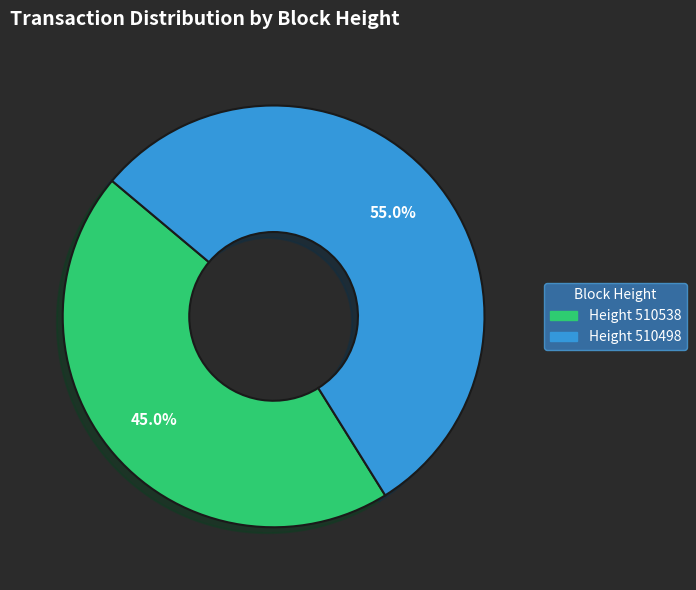

Does Height 510538 represent more than half of the total?

No